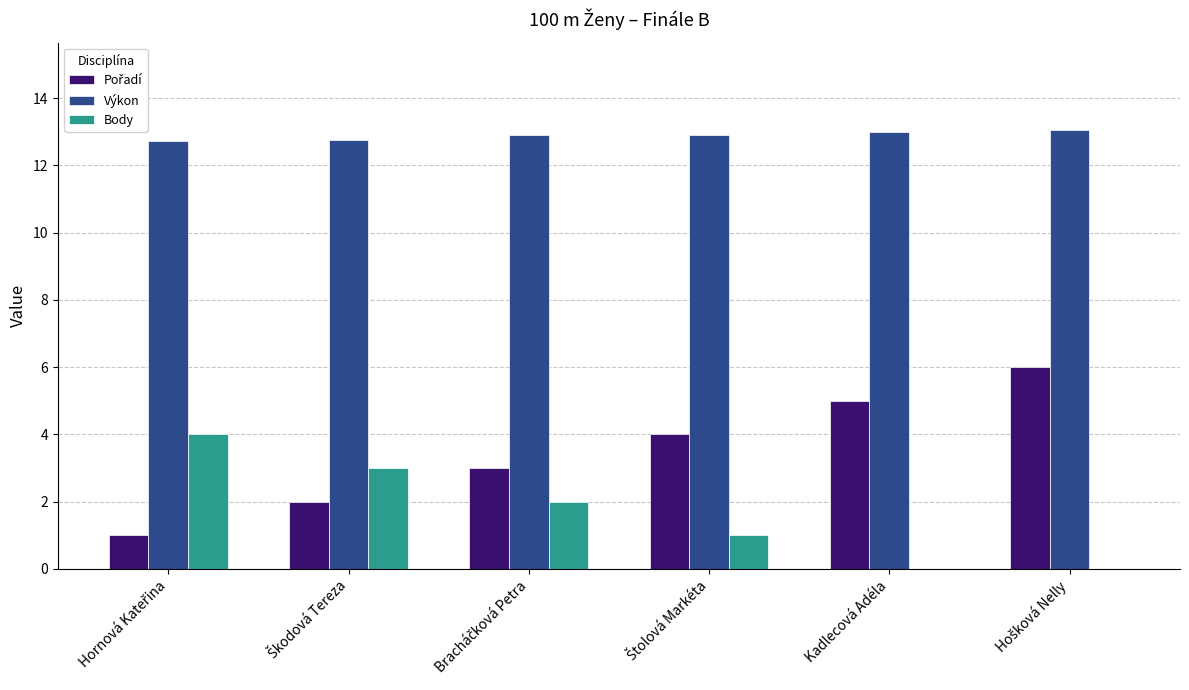

Which series has the largest total across all categories?

Výkon